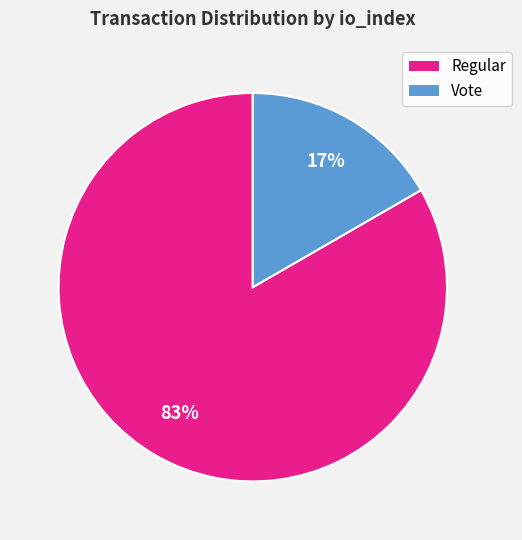

Which slice represents more than half of the pie?

Regular